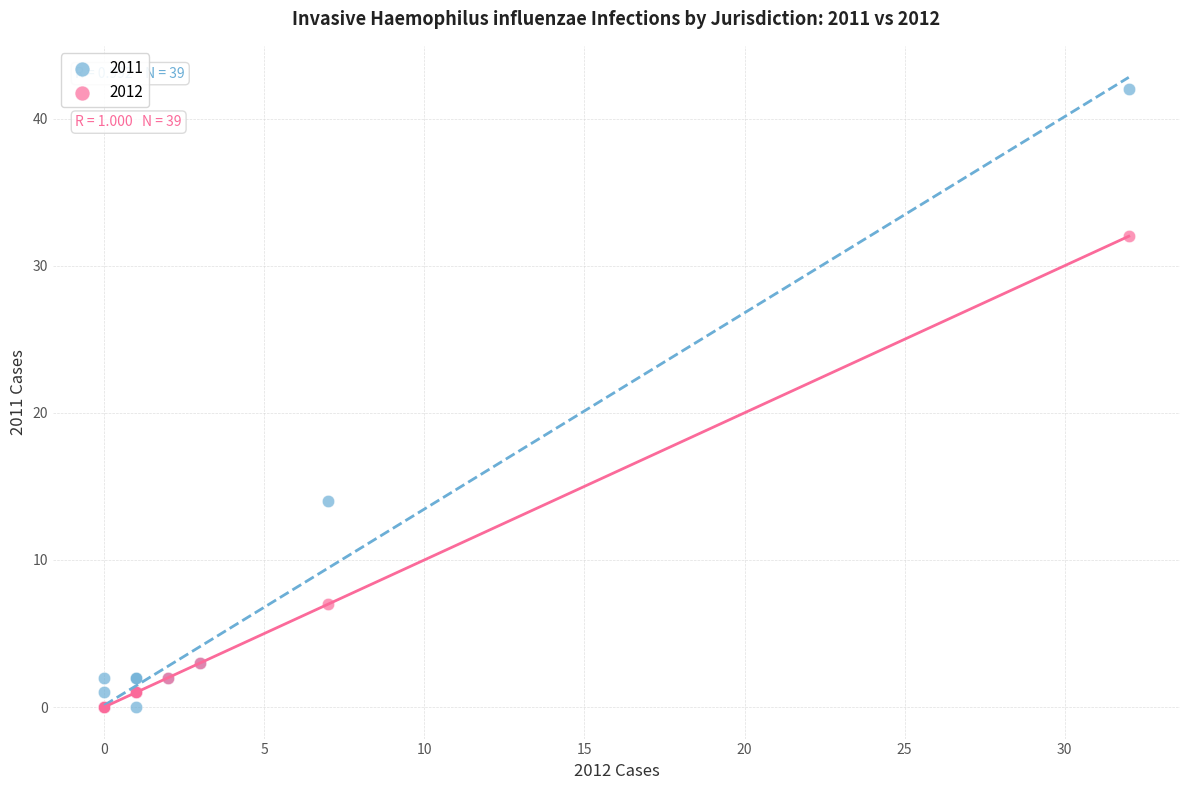

In the 2012 series, what Y value is closest to 16?

7